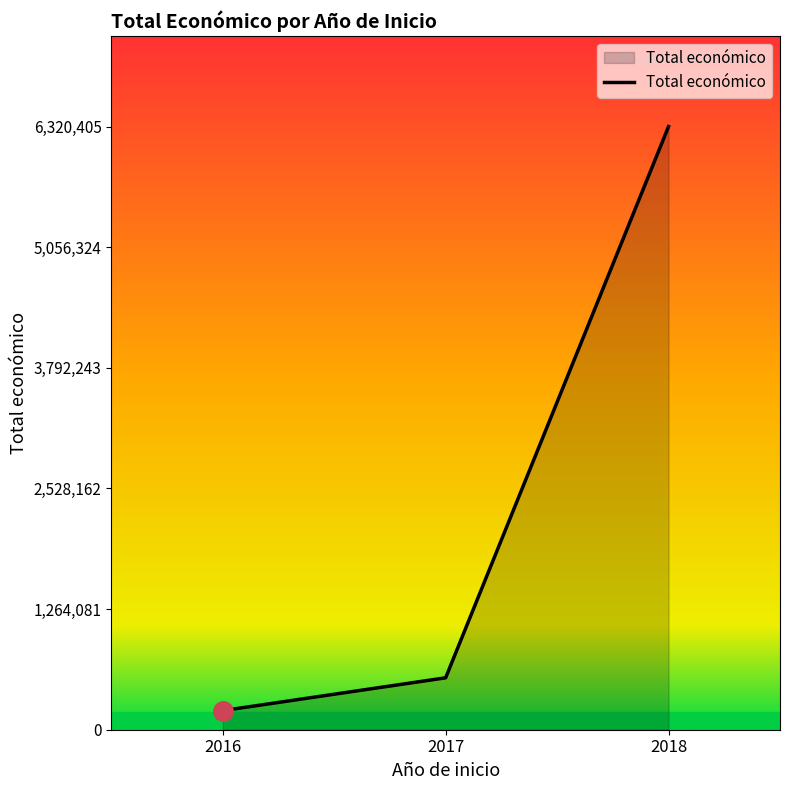

Count the number of categories in the chart.

3